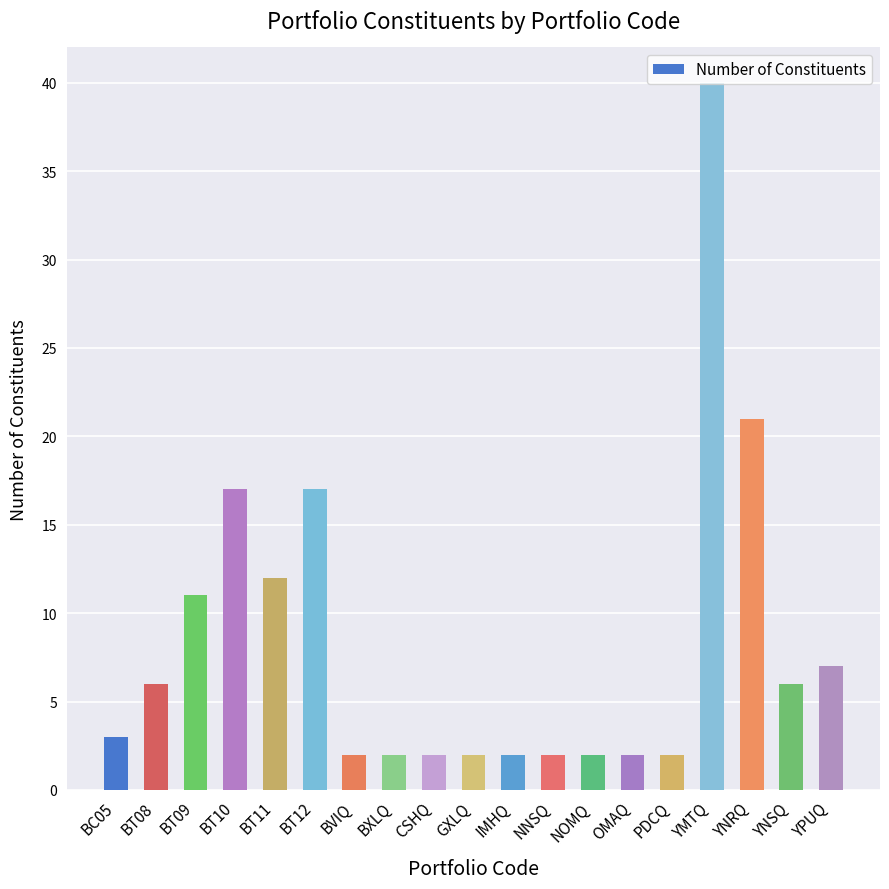

How many bars are there in total?

19